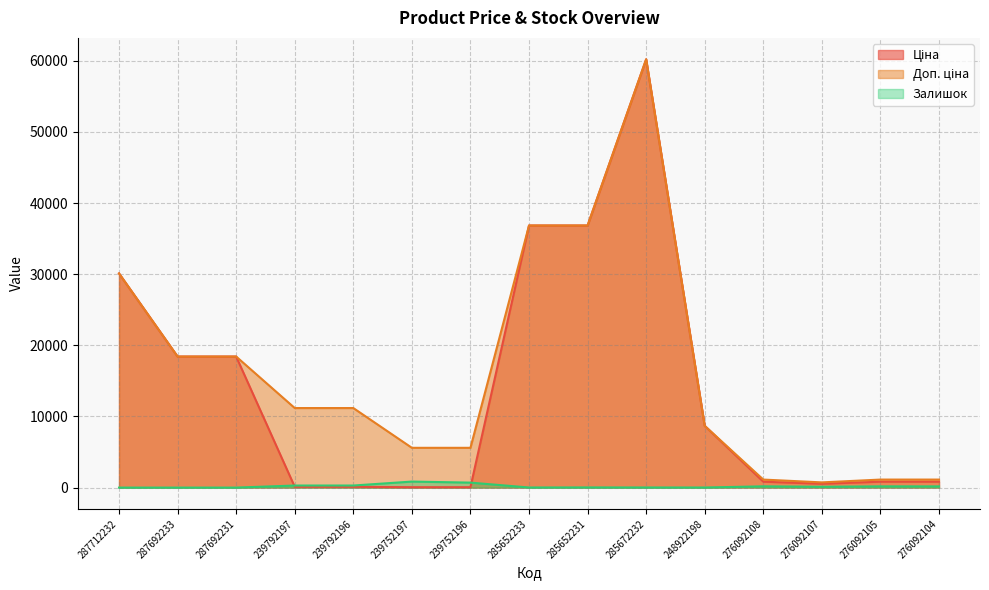

True or false: Залишок has a value of 20.7 at 285652233.

False